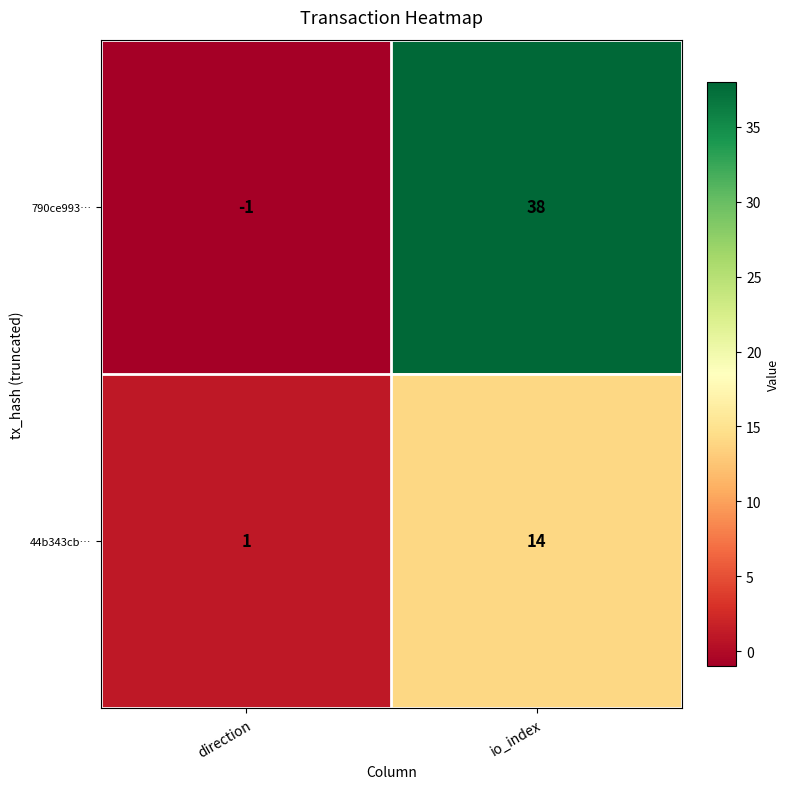

Where is 790ce993… nearest to the value 18?

direction